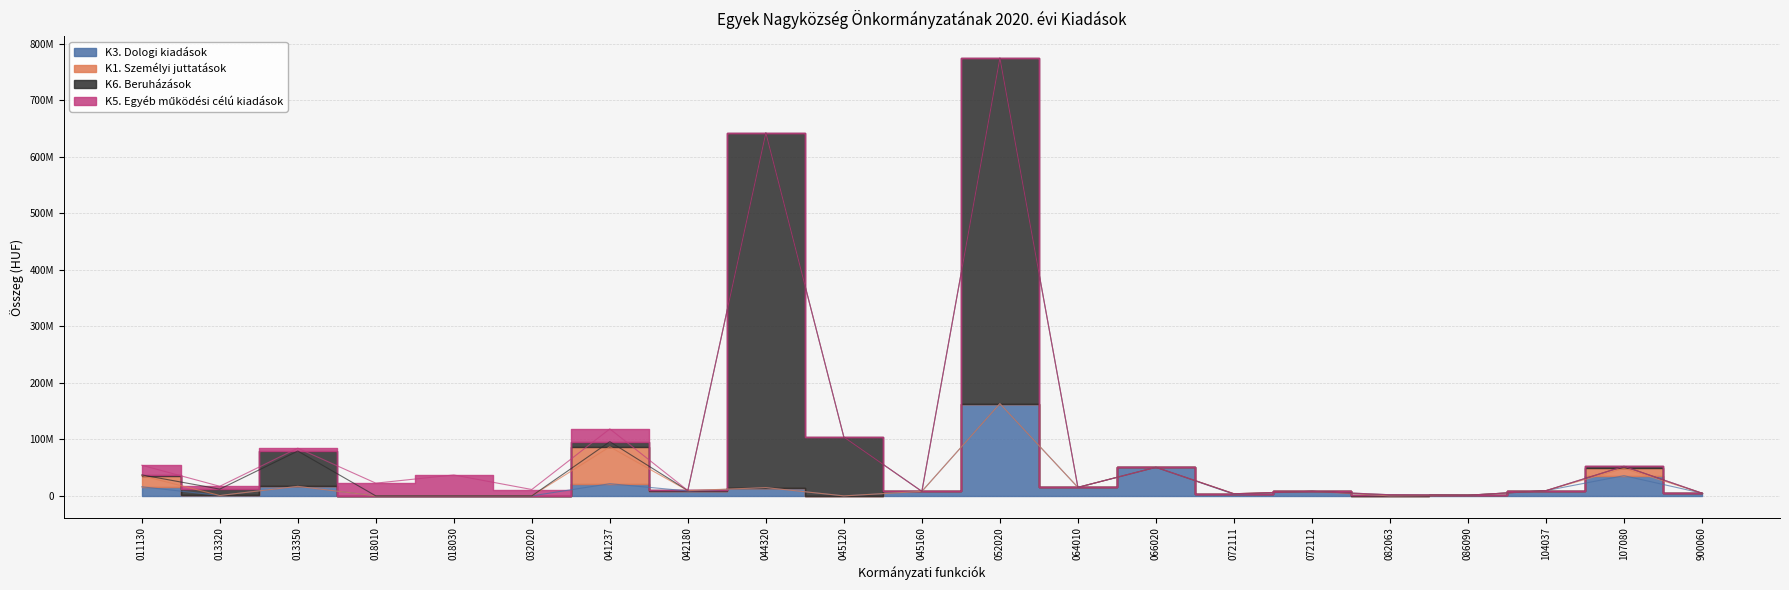

What is the difference between the highest and lowest values at 052020?

611300545